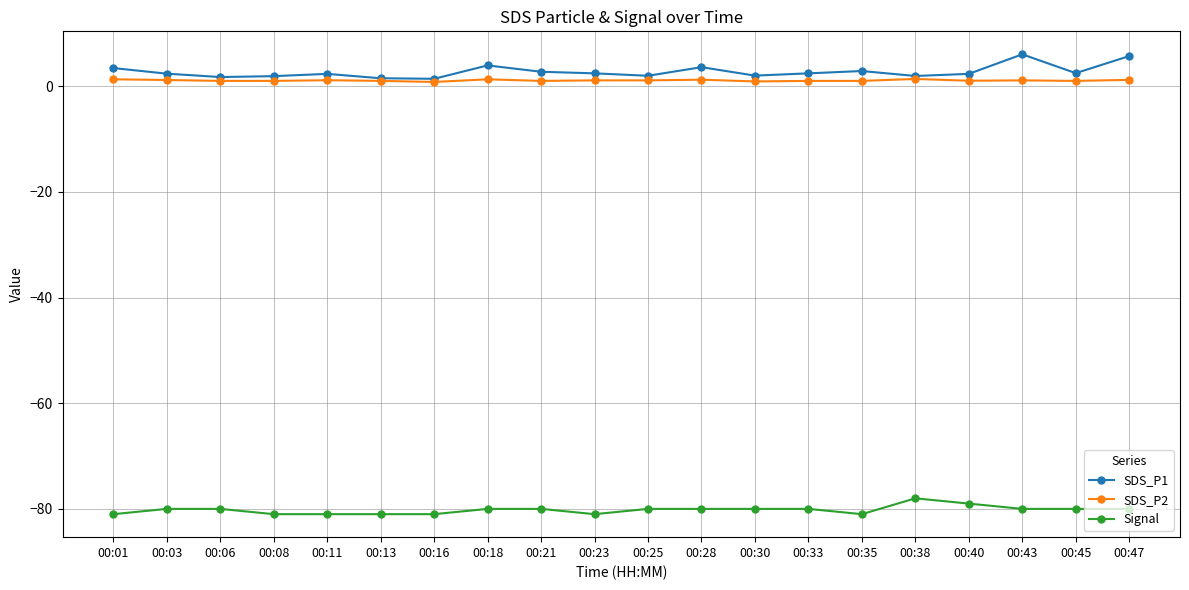

How many series are shown in this chart?

3